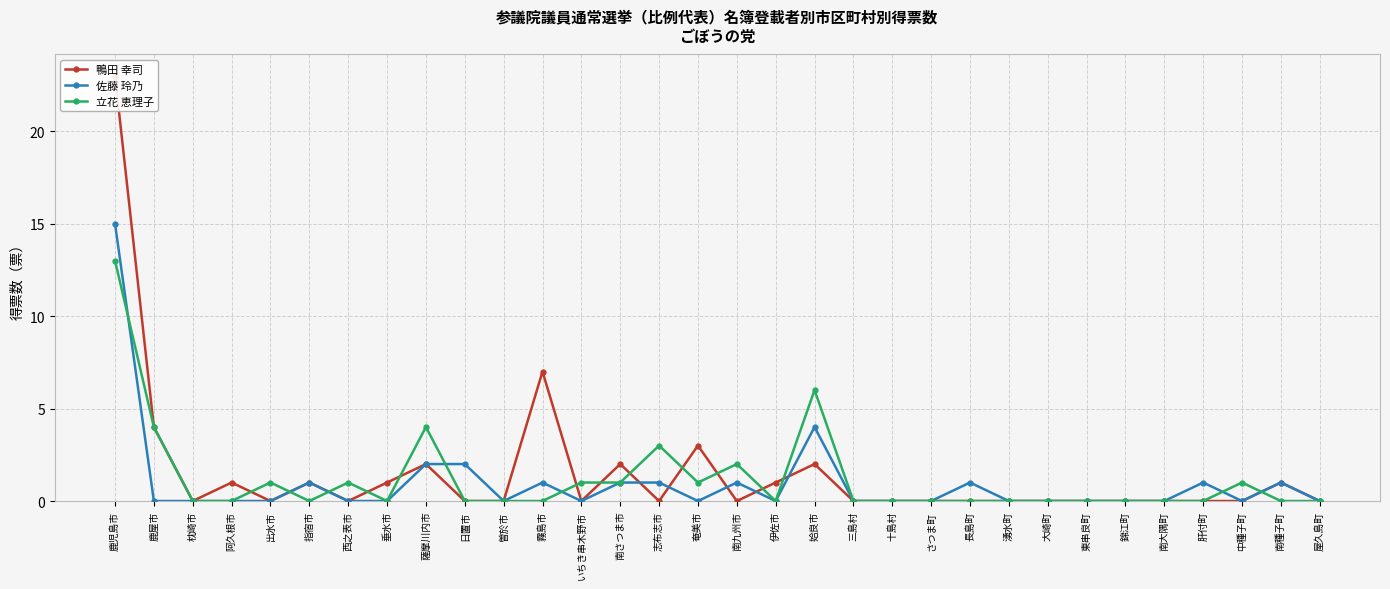

Which series has the largest total across all categories?

鴨田 幸司